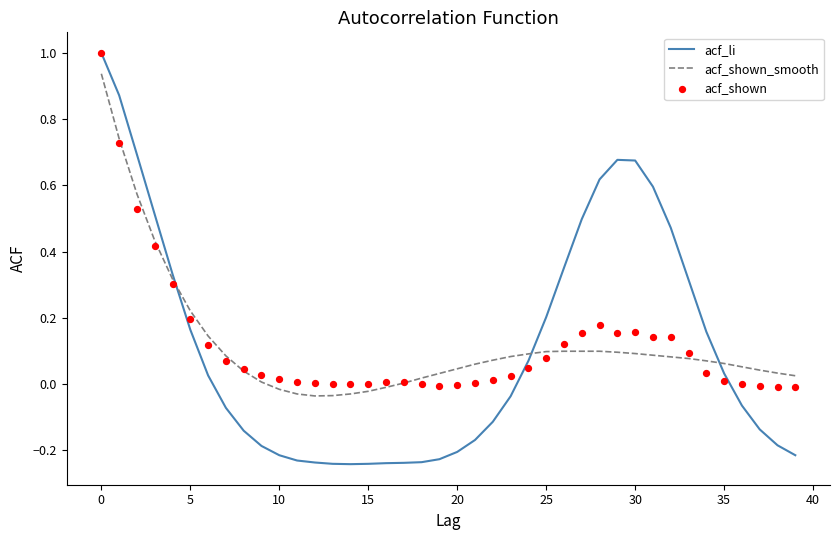

Which series has the largest total across all categories?

acf_shown_smooth